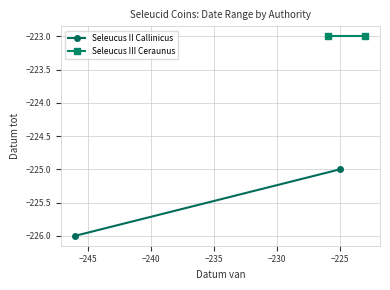

At −245, list the series in order from largest to smallest.

Seleucus III Ceraunus, Seleucus II Callinicus